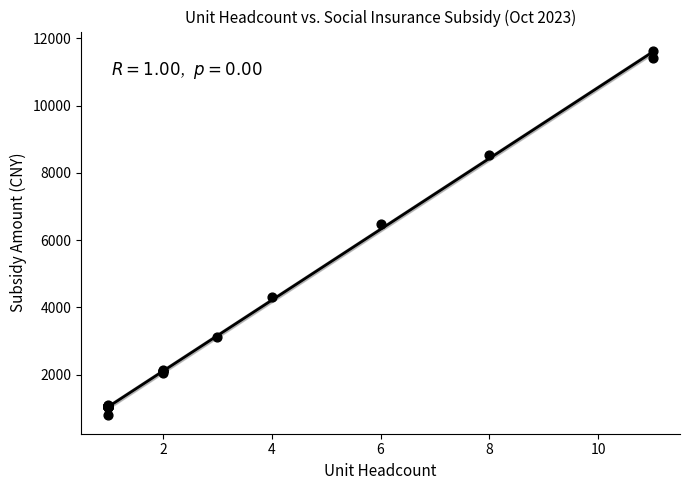

What Y value in the scatter plot is closest to 6200?

6470.6